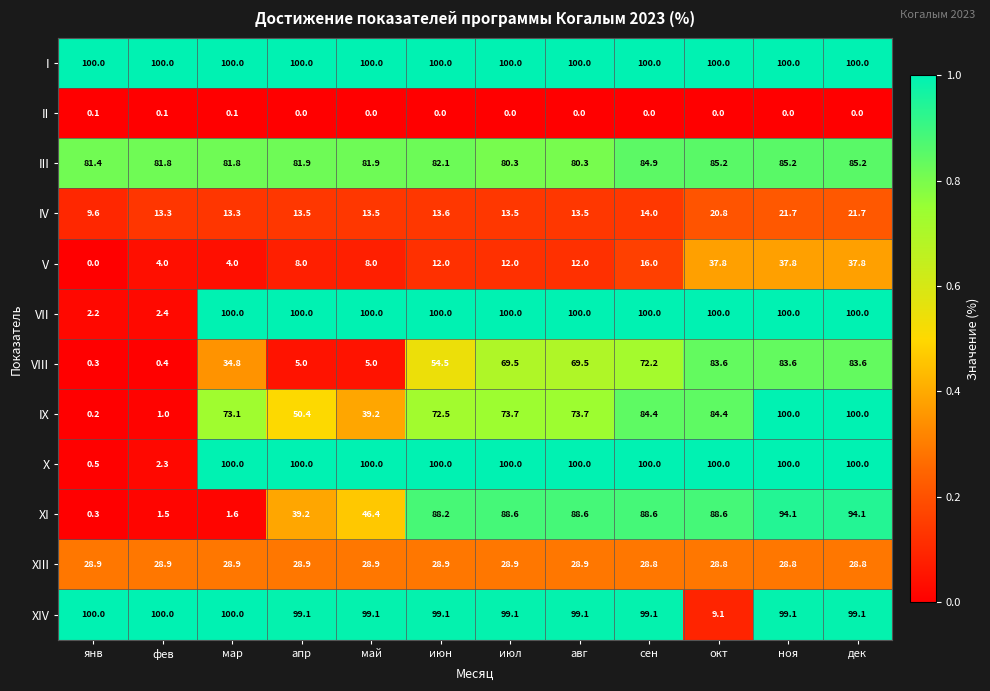

What is the highest value of the IV series?

21.7